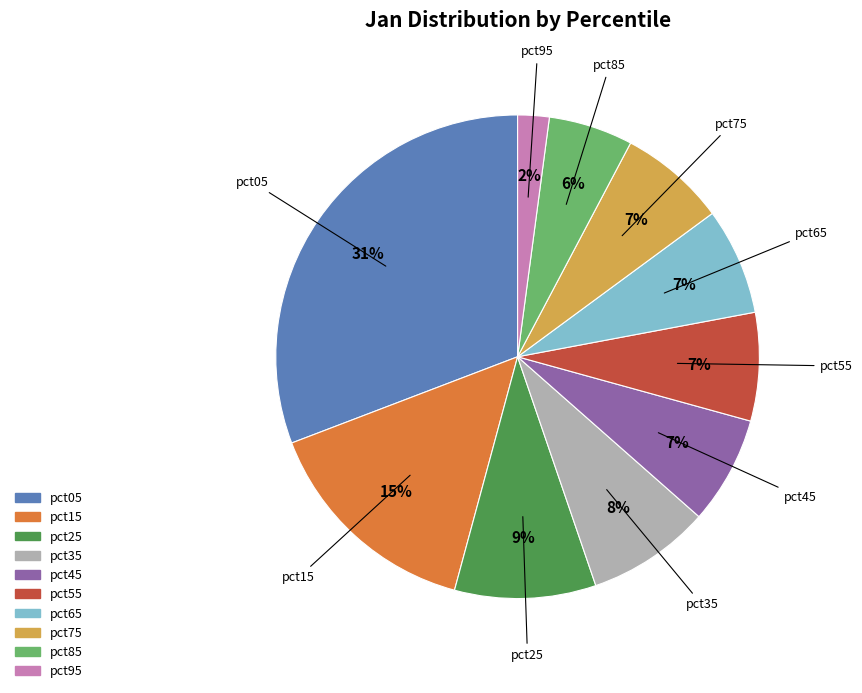

Is it true that pct85 is 6% of the pie?

True